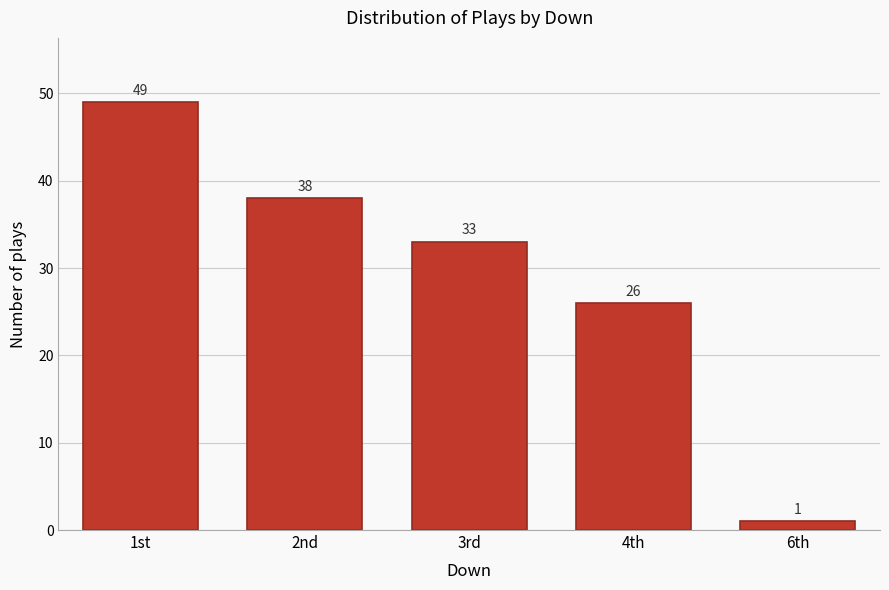

Reading left to right, list all the values displayed in this chart.

49	38	33	26	1